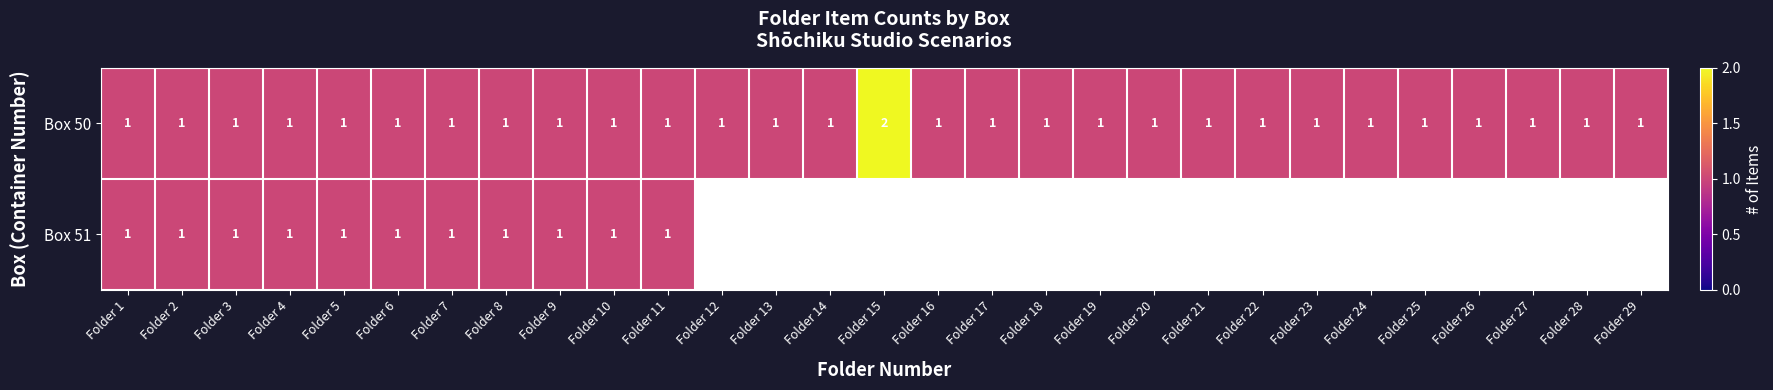

Which label corresponds to the largest value in the chart?

Folder 15